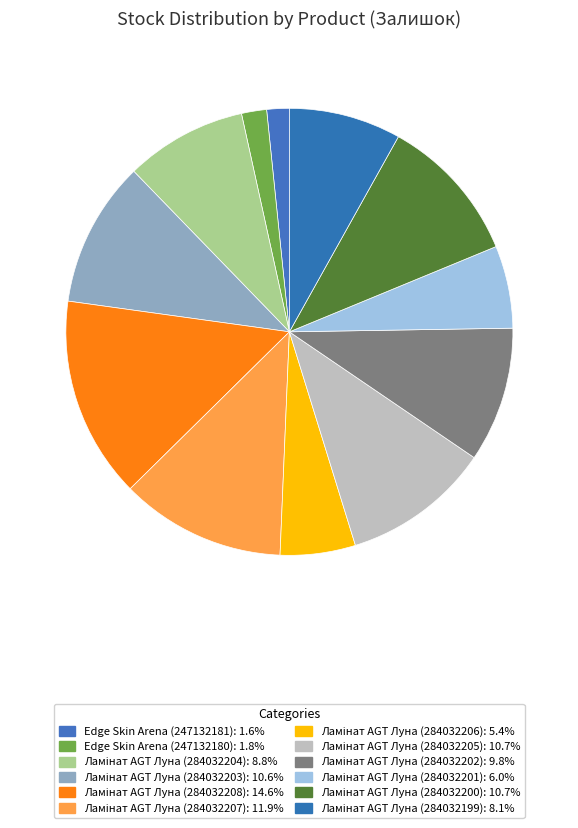

Does any single category account for the majority?

No